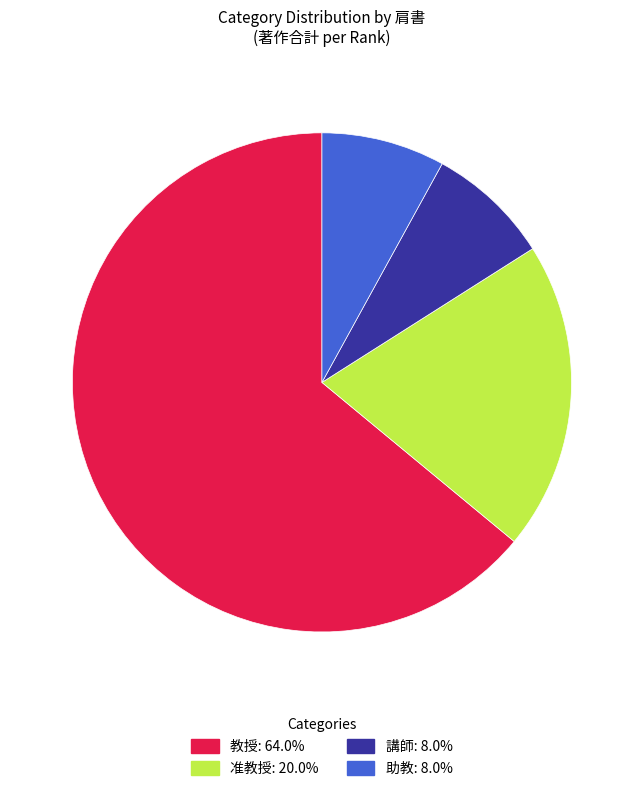

What is the ratio of the value at 准教授 to the value at 助教?

2.5